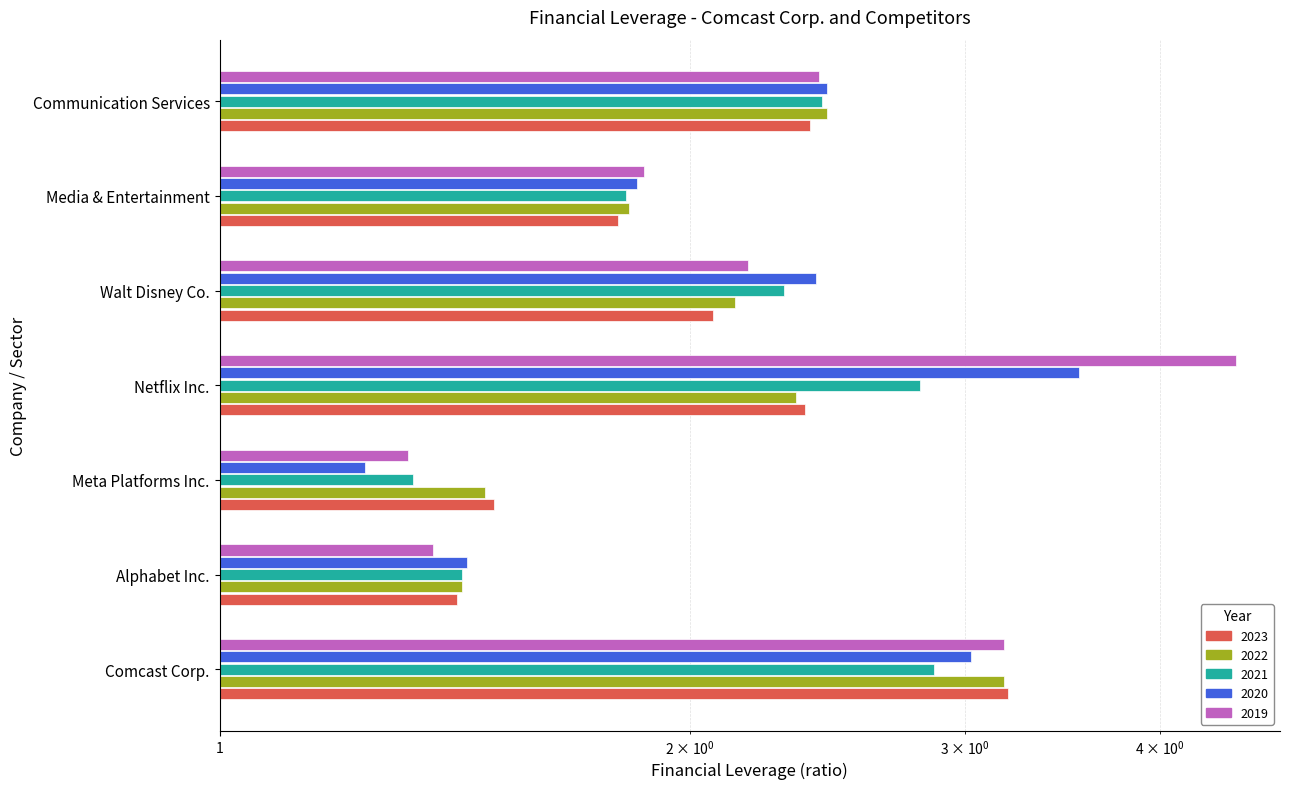

What is the label of the 6th bar from the left?

Media & Entertainment